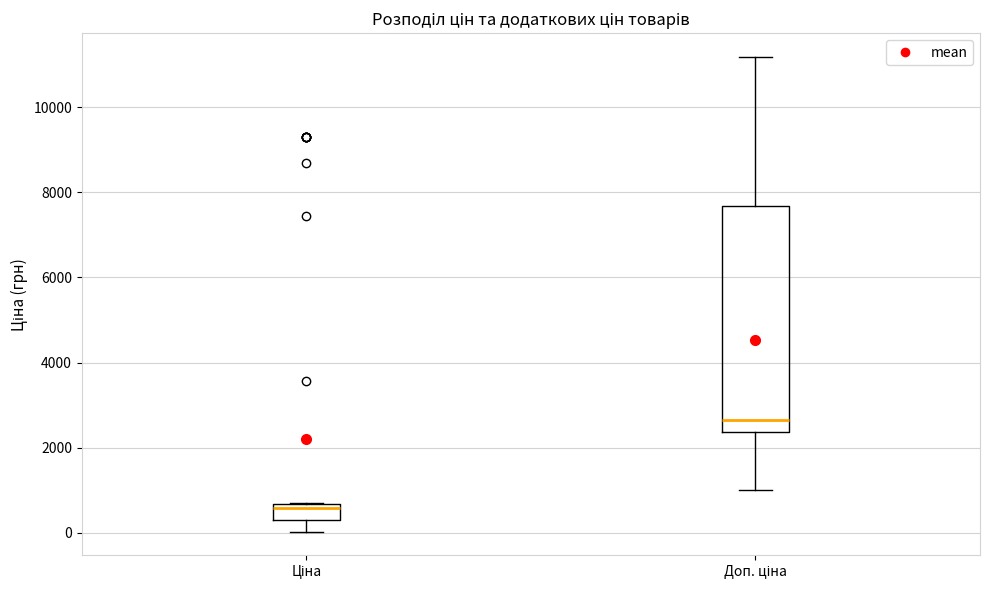

Where is the upper edge of the box for Ціна on the y-axis? The values are not printed on the chart, so give them approximately, as read against the axis.

600